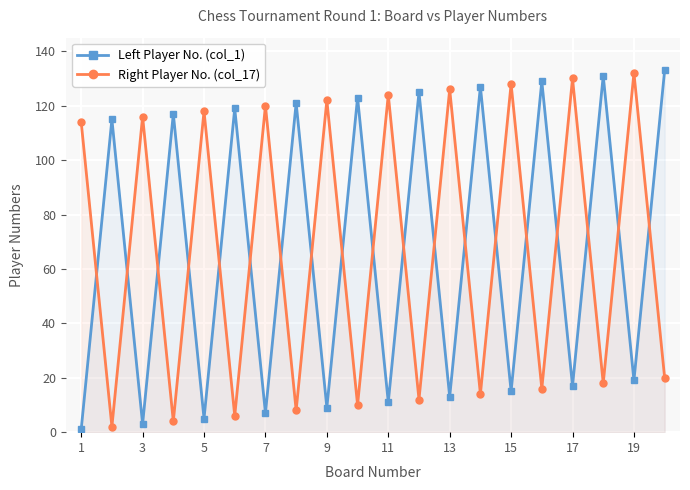

The value of Left Player No. (col_1) at 17 is 68. True or false?

False